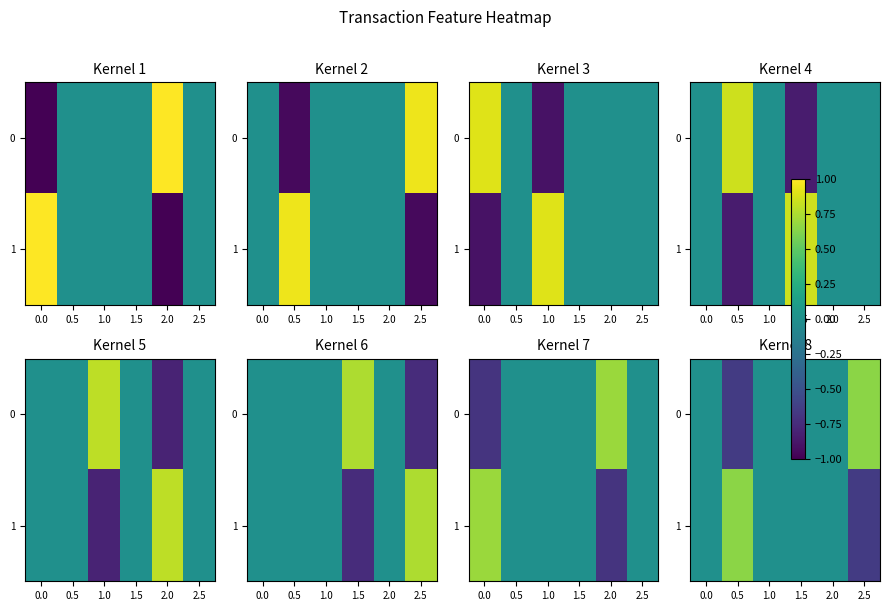

What is the difference between the maximum and minimum values in the 0 series?

1.3